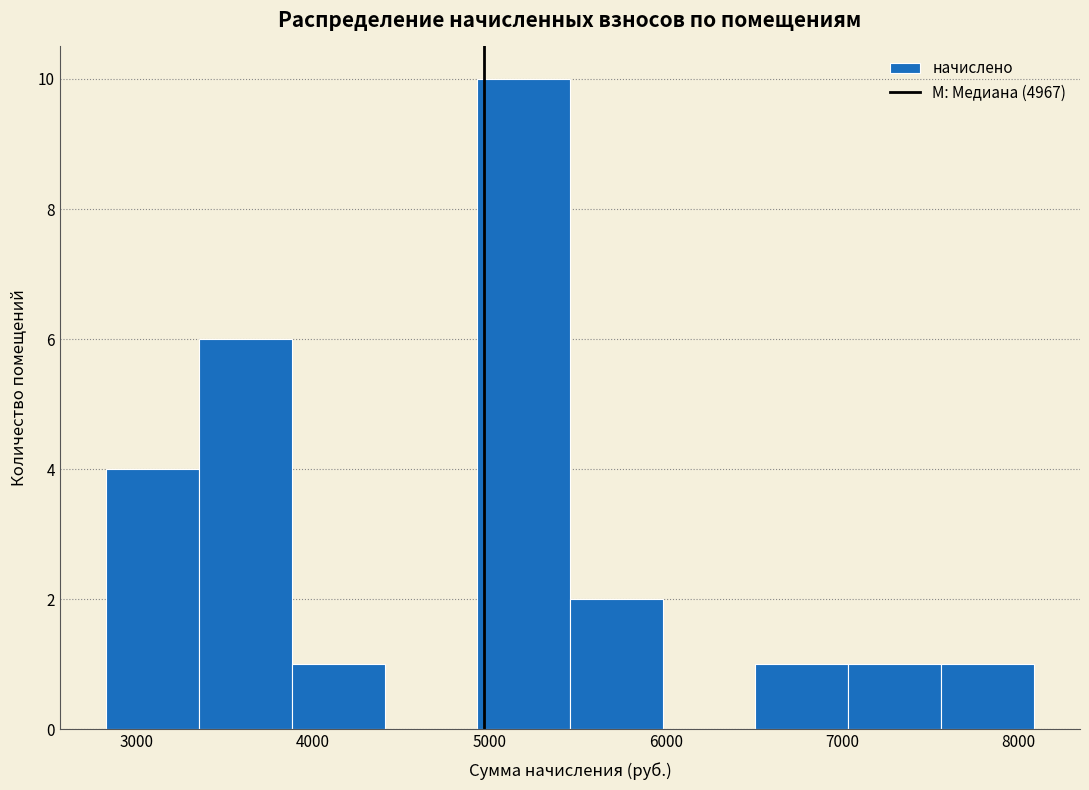

Reading left to right, transcribe this chart: for each bar, give the range it covers on the x-axis and its height. Neither the bar edges nor the heights are printed on the chart, so give them approximately, as read against the axes.

2800 to 3400: 4
3400 to 3900: 6
3900 to 4400: 1
4400 to 4900: 0
4900 to 5500: 10
5500 to 6000: 2
6000 to 6500: 0
6500 to 7000: 1
7000 to 7600: 1
7600 to 8100: 1